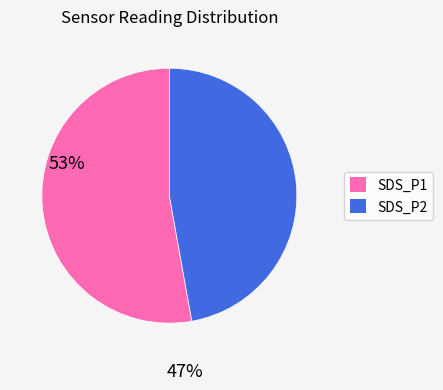

The SDS_P2 slice represents 47% of the pie. True or false?

True